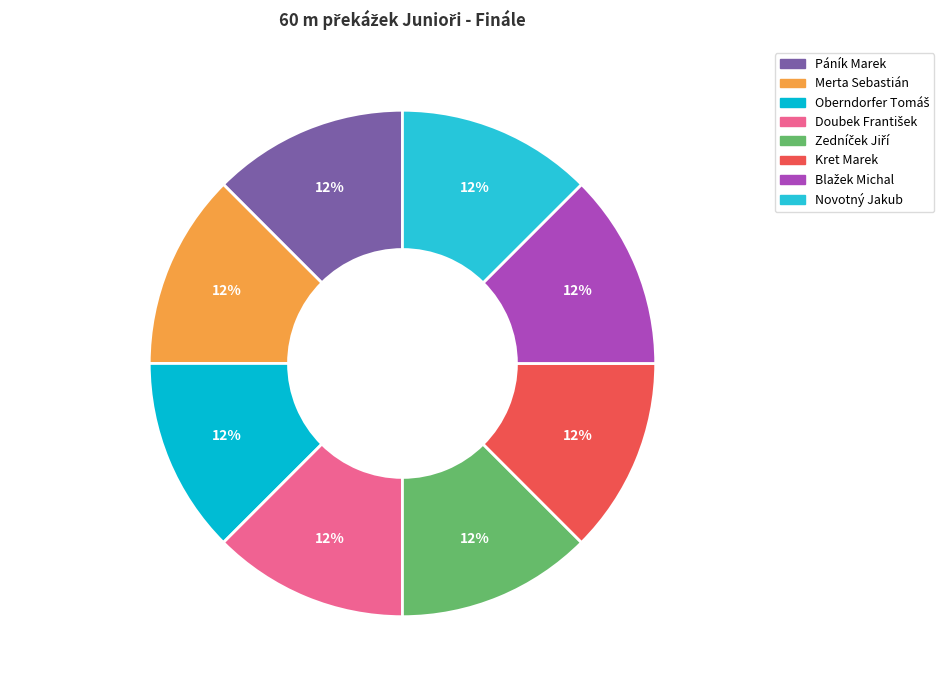

Does Kret Marek represent more than half of the total?

No